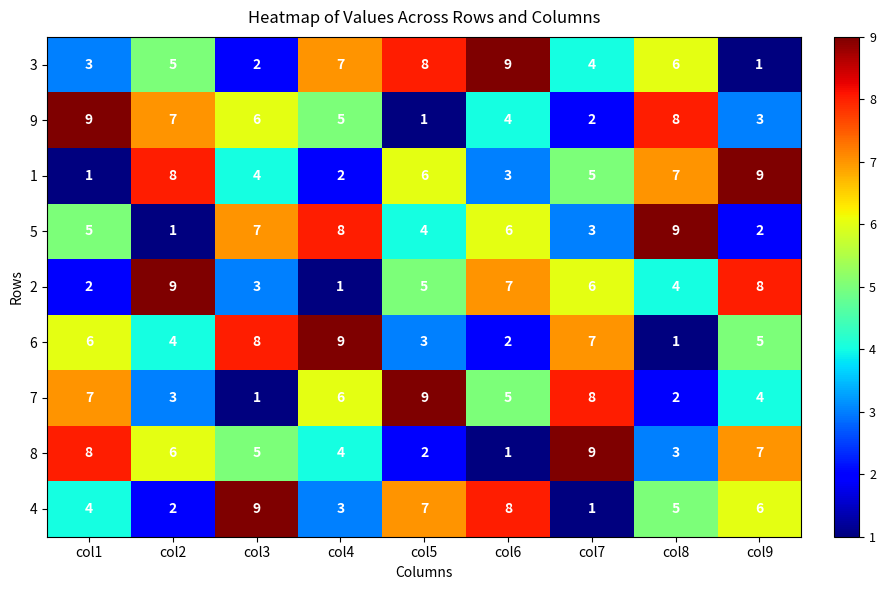

What is the difference between the highest and lowest values at col2?

8